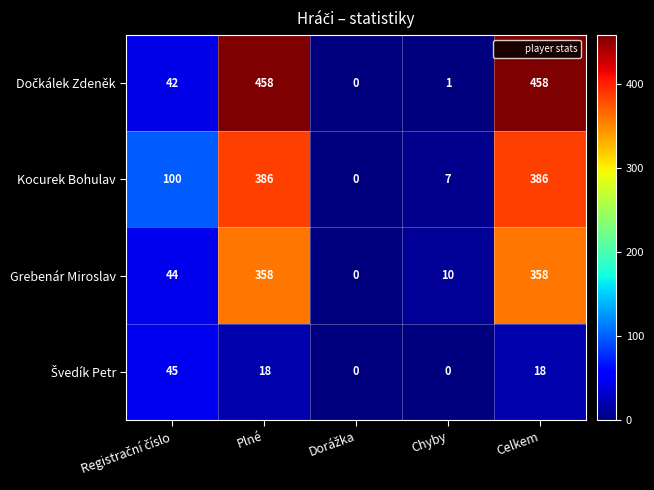

What is the difference between the second highest and minimum values in the Kocurek Bohulav series?

386